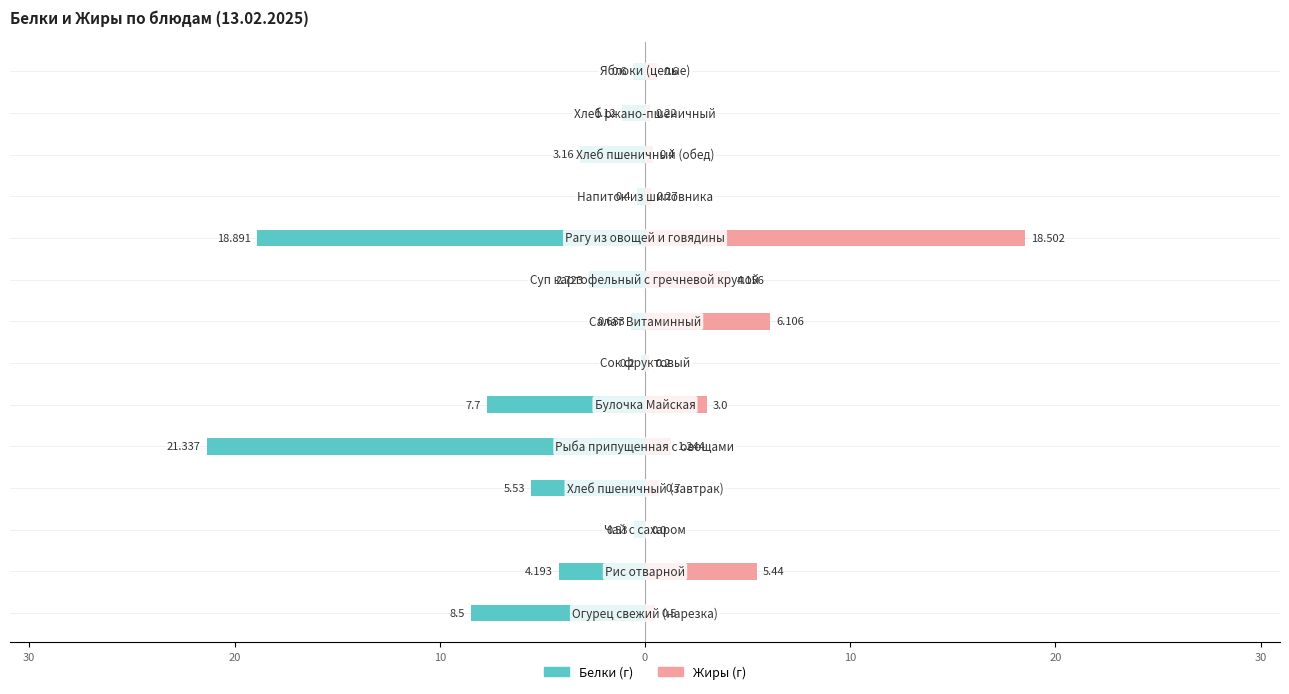

What is the lowest value of the Белки series?

-21.3